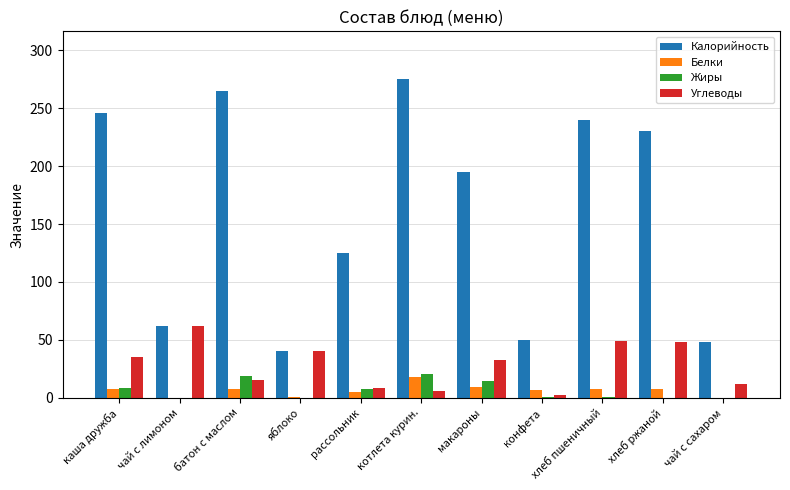

How many values in the Калорийность series exceed 194?

6